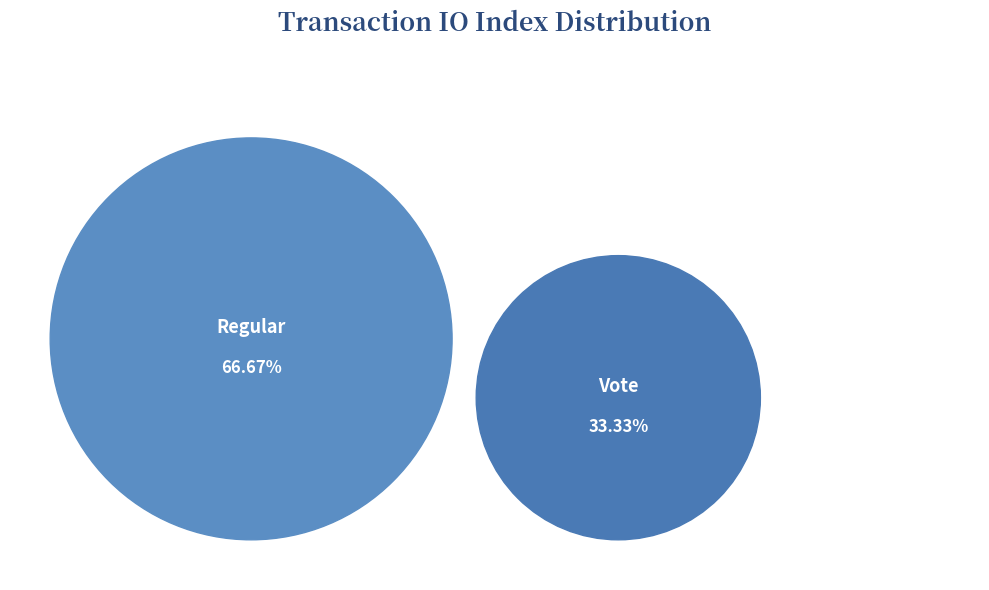

To the nearest percent, what percentage of the pie is Vote?

33%